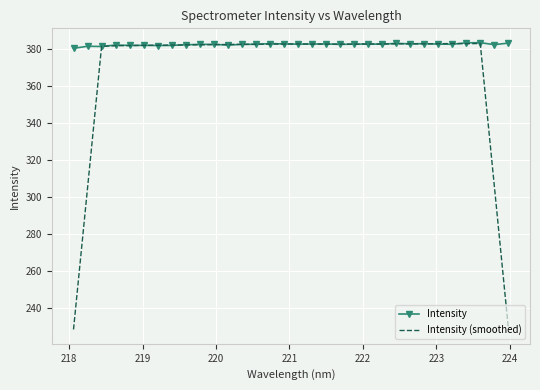

What is the greatest value displayed?

383.2